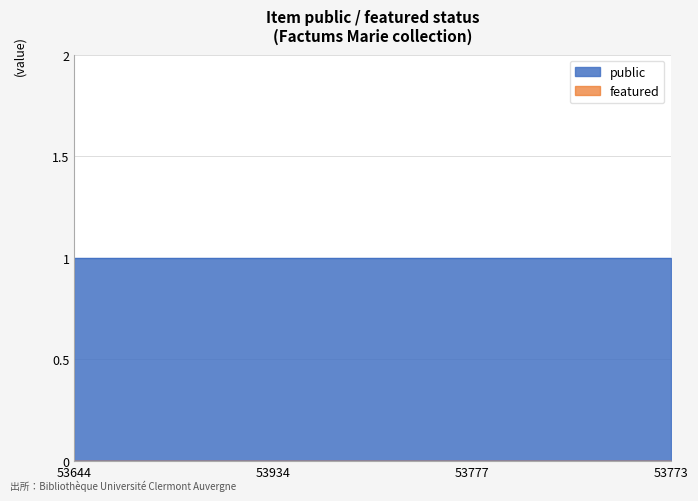

Which category has the highest value in the featured series?

53644